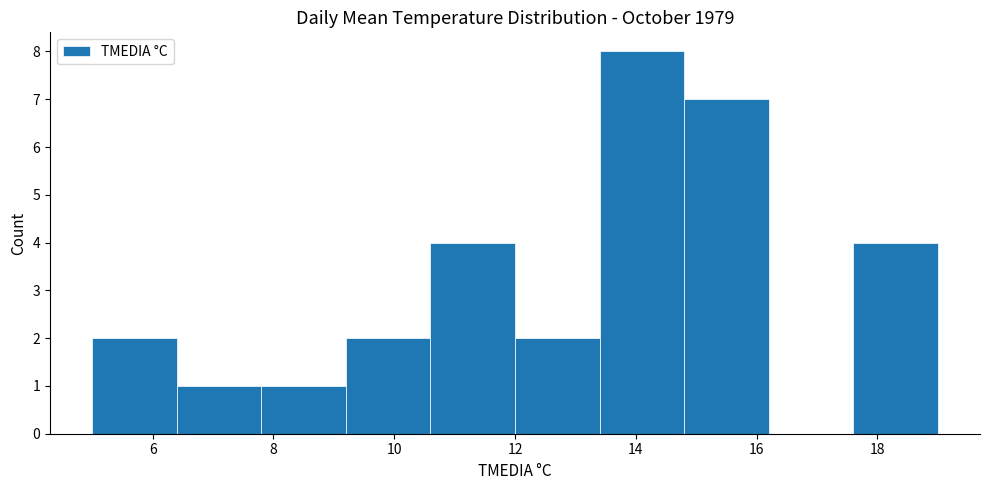

How tall is the bar that spans 17.6 to 19.0 on the x-axis? The values are not printed on the chart, so give them approximately, as read against the axis.

4